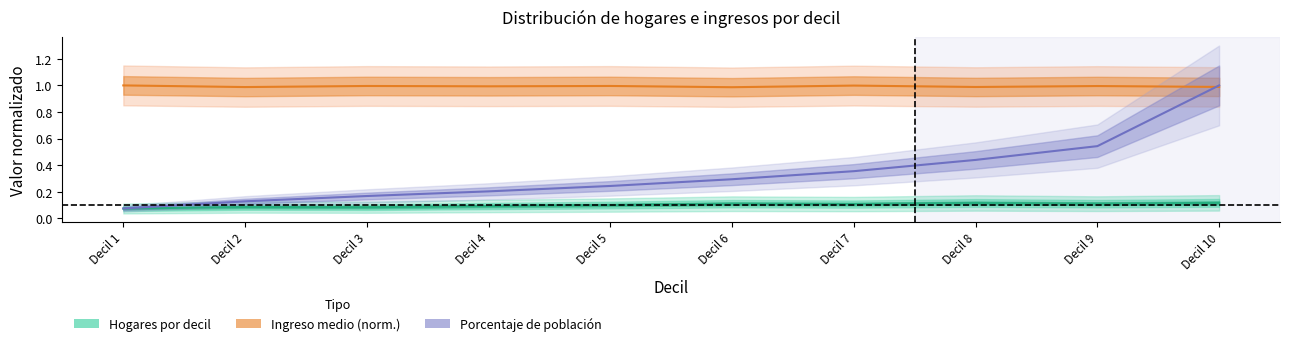

The Ingreso medio por decil series shows 0.3 at Decil 4. True or false?

False